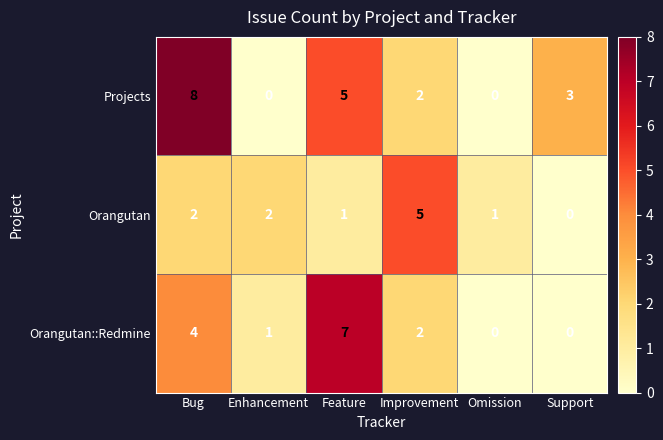

List the series in order of their peak value, lowest first.

Orangutan, Orangutan::Redmine, Projects